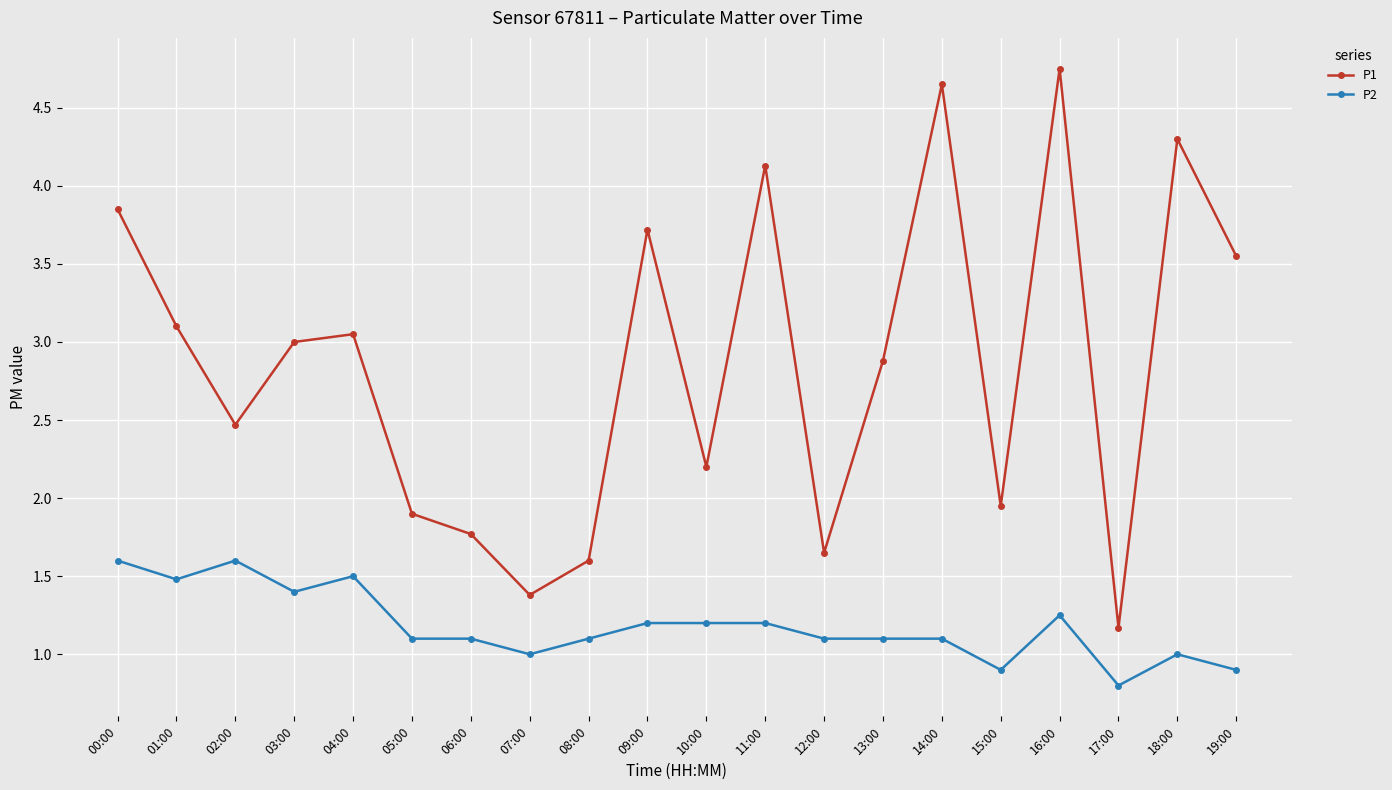

Is the value of P1 at 05:00 greater than the value of P2 at 03:00?

Yes